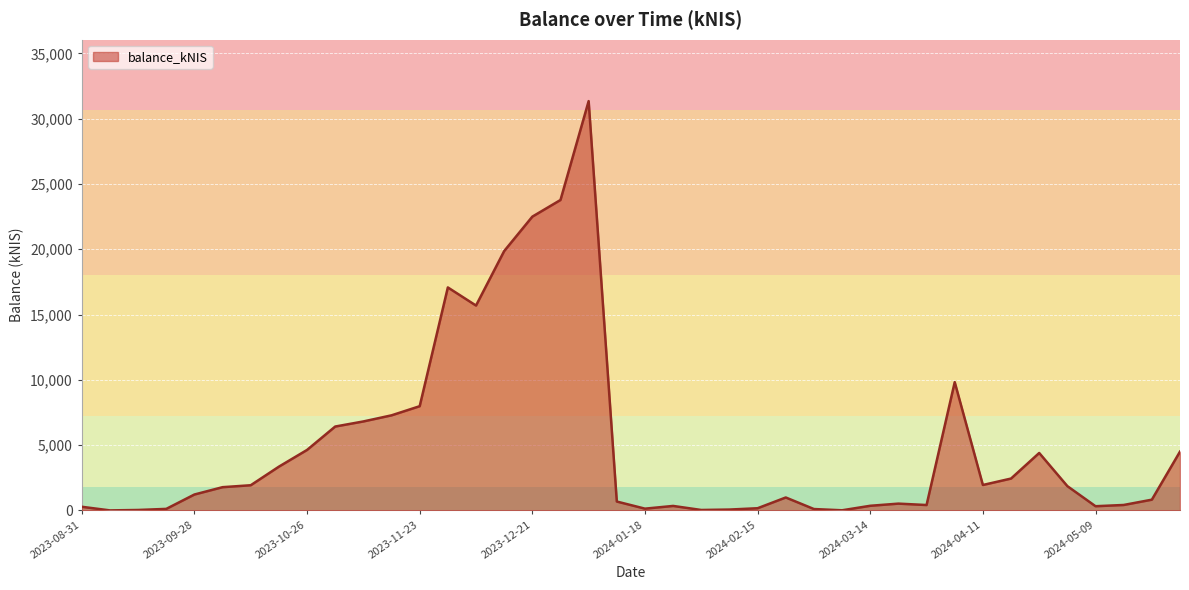

What is the greatest value displayed?

31343.8